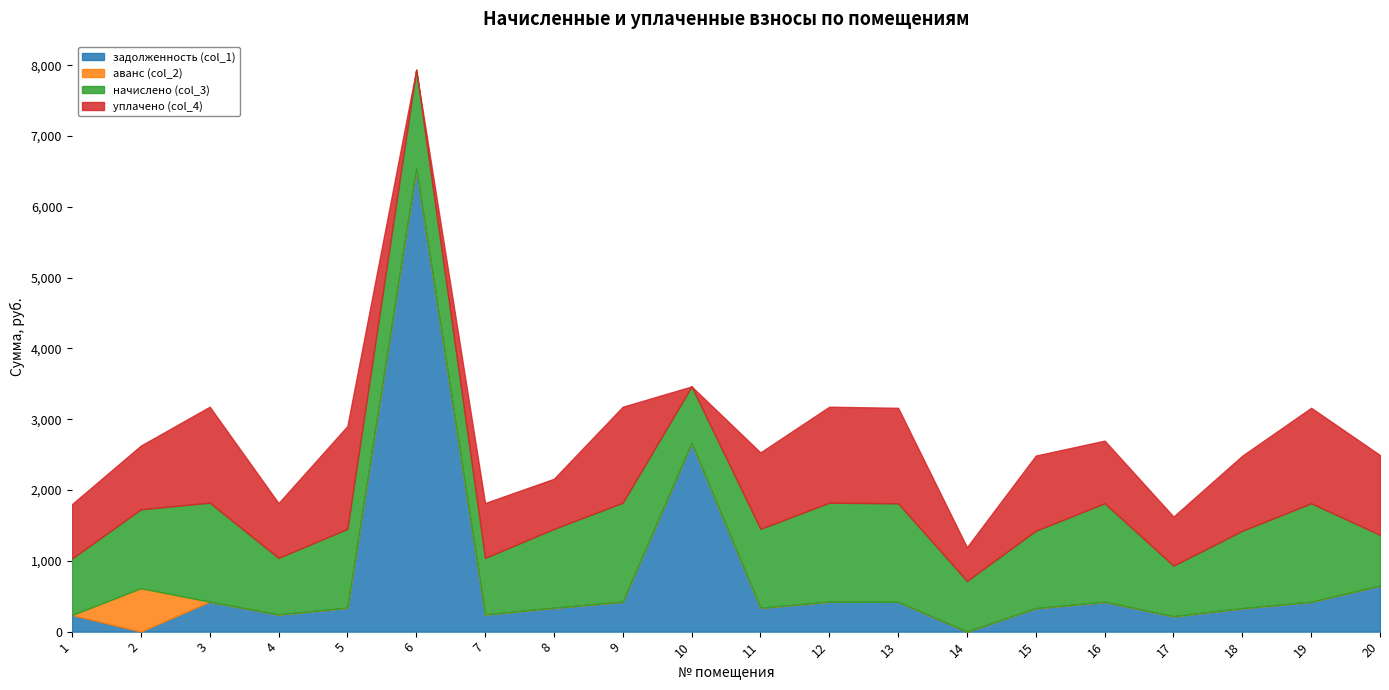

Does the chart display data point markers on the line(s)?

No